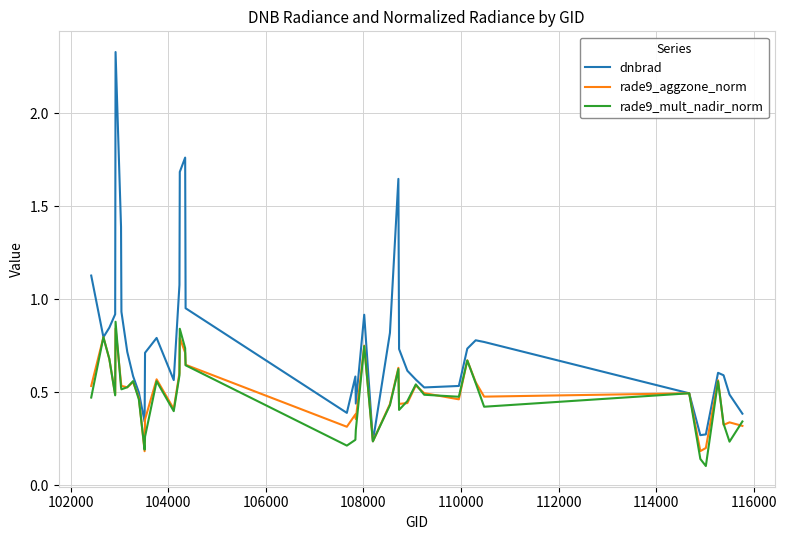

Count the rade9_mult_nadir_norm values in the range 0 to 1.

40